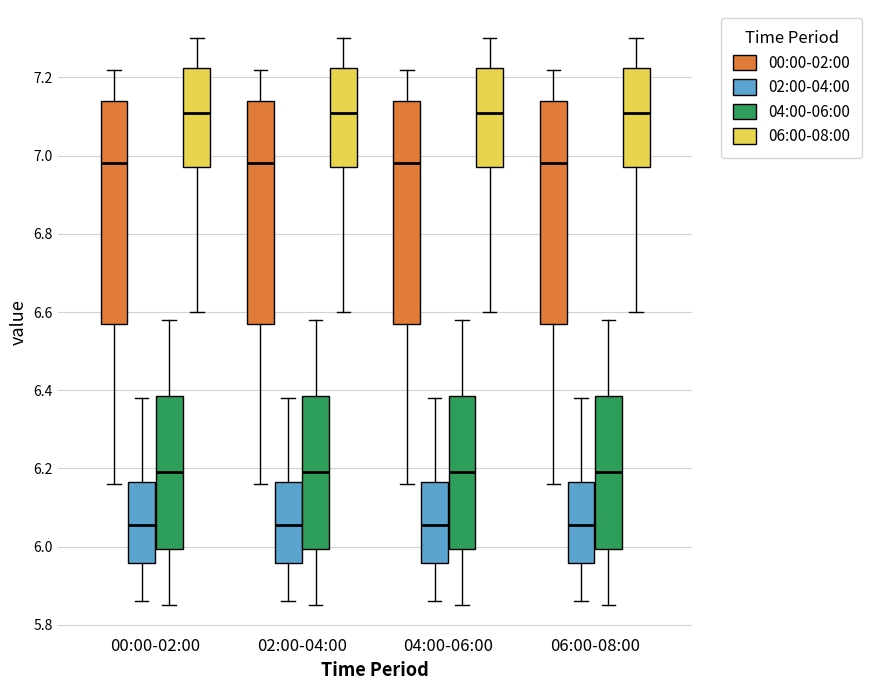

Reading left to right, transcribe this box plot: for each box, give where its median line is, the range the box spans, and where its two whiskers end, as read against the y-axis. The values are not printed on the chart, so give them approximately, as read against the axis.

00:00-02:00 (00:00-02:00): median 6.98, box 6.58 to 7.14, whiskers 6.16 to 7.22
00:00-02:00 (02:00-04:00): median 6.06, box 5.96 to 6.16, whiskers 5.86 to 6.38
00:00-02:00 (04:00-06:00): median 6.20, box 6.00 to 6.38, whiskers 5.86 to 6.58
00:00-02:00 (06:00-08:00): median 7.12, box 6.98 to 7.22, whiskers 6.60 to 7.30
02:00-04:00 (00:00-02:00): median 6.98, box 6.58 to 7.14, whiskers 6.16 to 7.22
02:00-04:00 (02:00-04:00): median 6.06, box 5.96 to 6.16, whiskers 5.86 to 6.38
02:00-04:00 (04:00-06:00): median 6.20, box 6.00 to 6.38, whiskers 5.86 to 6.58
02:00-04:00 (06:00-08:00): median 7.12, box 6.98 to 7.22, whiskers 6.60 to 7.30
04:00-06:00 (00:00-02:00): median 6.98, box 6.58 to 7.14, whiskers 6.16 to 7.22
04:00-06:00 (02:00-04:00): median 6.06, box 5.96 to 6.16, whiskers 5.86 to 6.38
04:00-06:00 (04:00-06:00): median 6.20, box 6.00 to 6.38, whiskers 5.86 to 6.58
04:00-06:00 (06:00-08:00): median 7.12, box 6.98 to 7.22, whiskers 6.60 to 7.30
06:00-08:00 (00:00-02:00): median 6.98, box 6.58 to 7.14, whiskers 6.16 to 7.22
06:00-08:00 (02:00-04:00): median 6.06, box 5.96 to 6.16, whiskers 5.86 to 6.38
06:00-08:00 (04:00-06:00): median 6.20, box 6.00 to 6.38, whiskers 5.86 to 6.58
06:00-08:00 (06:00-08:00): median 7.12, box 6.98 to 7.22, whiskers 6.60 to 7.30